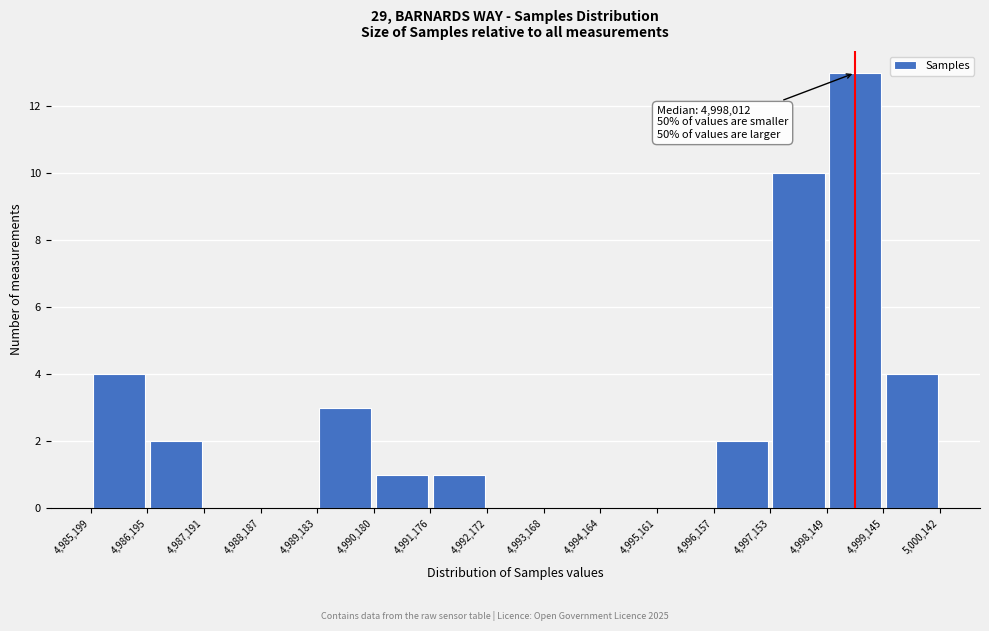

Over which range of the x-axis is the bar tallest?

4,998,149 to 4,999,145